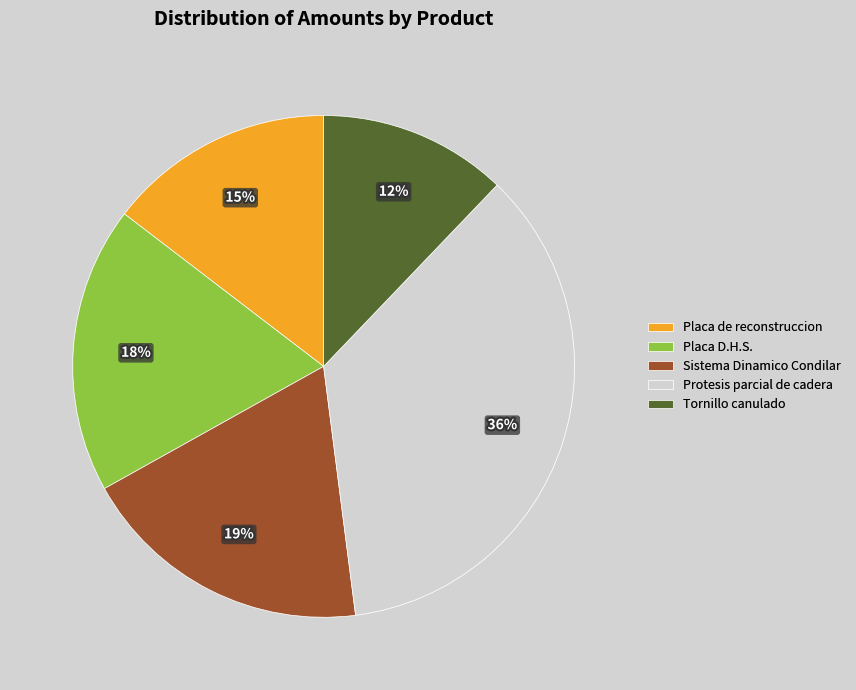

How many slices are in this pie chart?

5